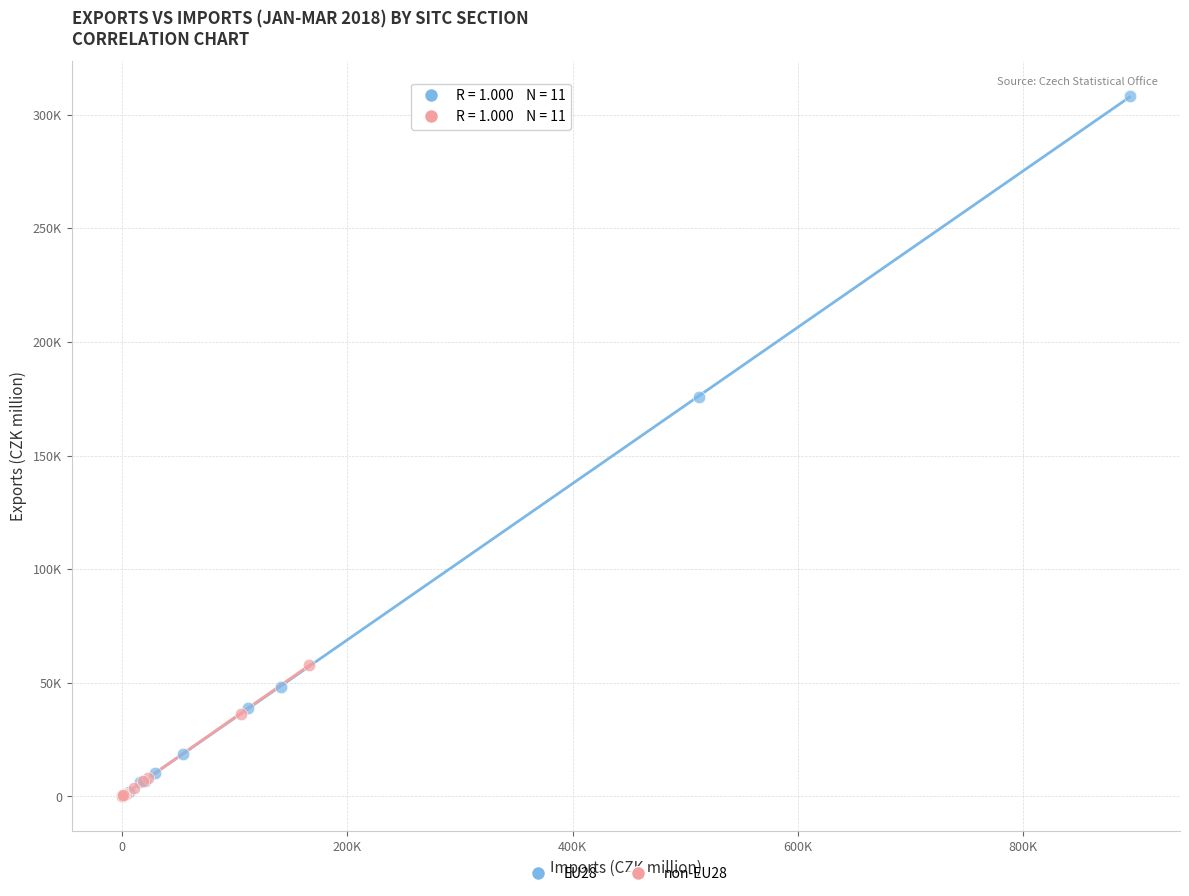

What are all the series names shown in the legend?

EU28, non-EU28